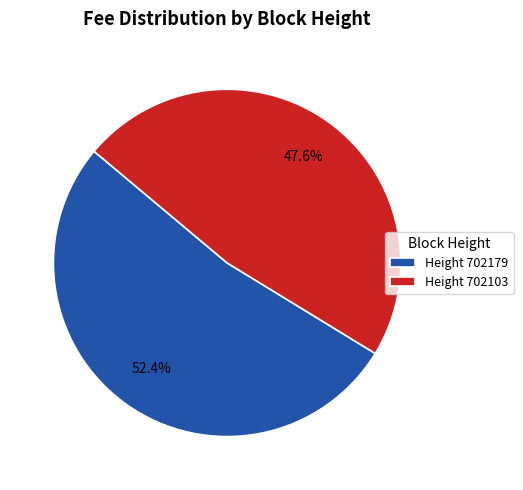

What percentage is NOT represented by Height 702103?

52.4%